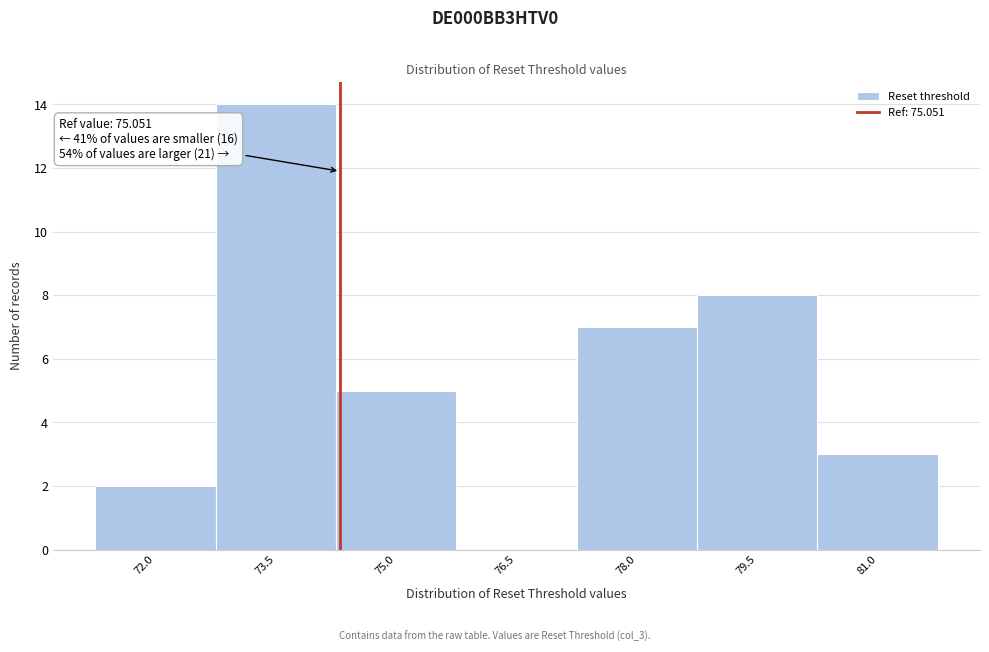

Reading right to left, what are all the values shown in this chart?

81.0=3	79.5=8	78.0=7	76.5=0	75.0=5	73.5=14	72.0=2